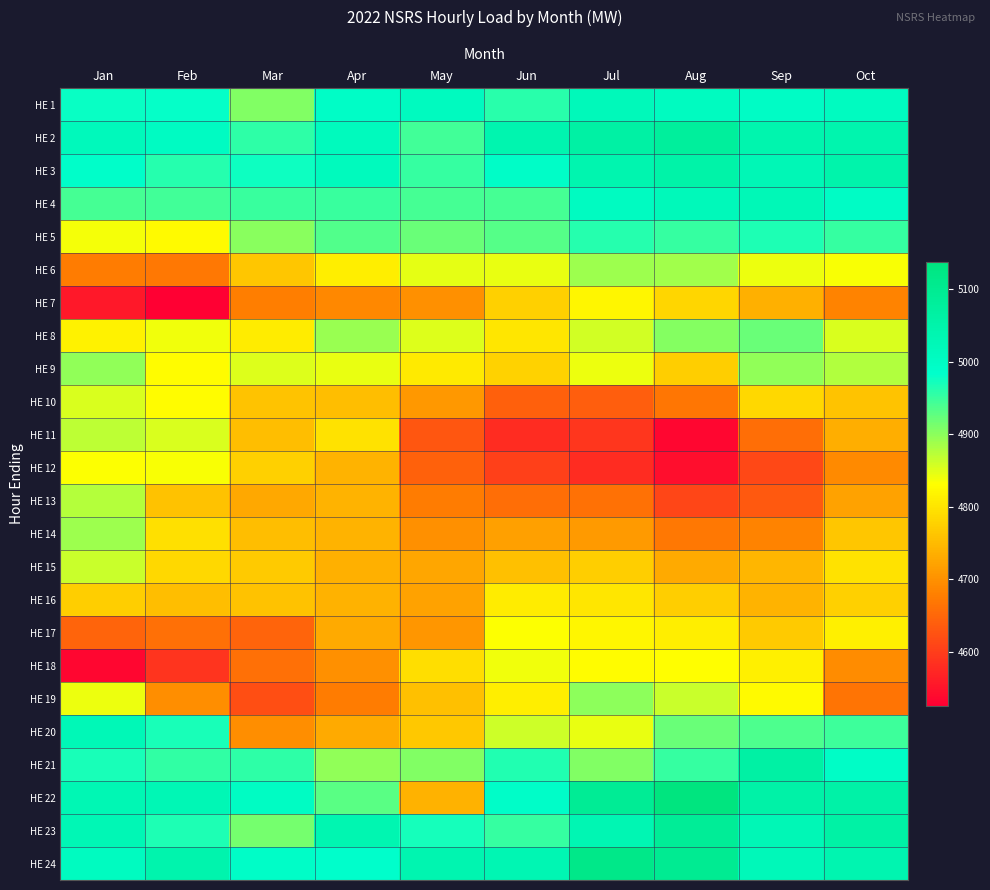

At how many categories does at least one series exceed 4758?

10